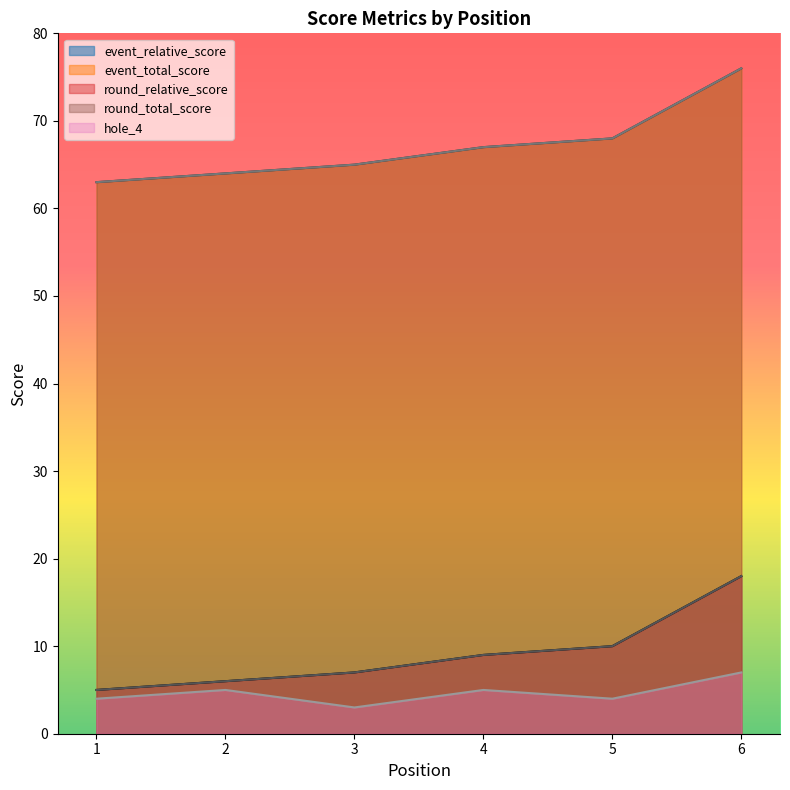

Which label corresponds to the largest value in the chart?

6